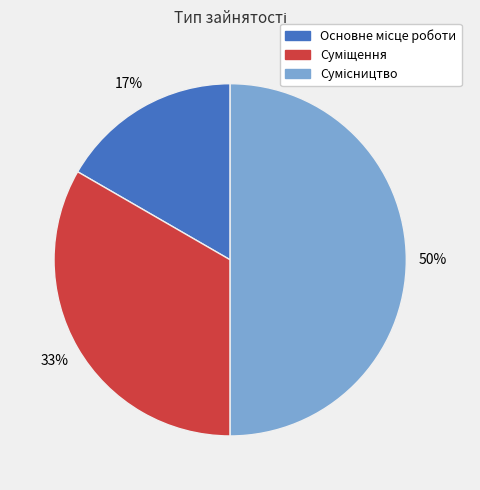

To the nearest percent, what is the difference between the largest and smallest slice percentages?

33%